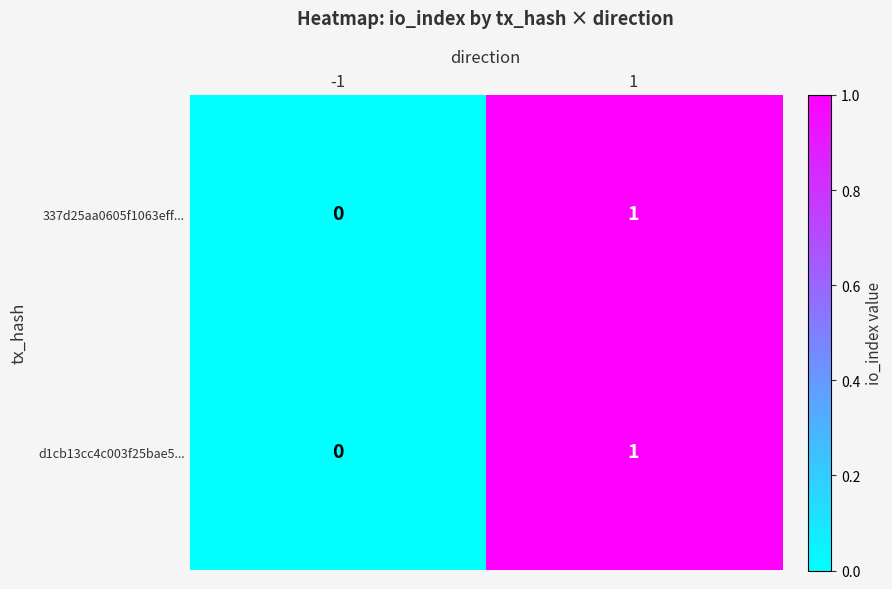

The value of 337d25aa0605f1063eff... at 1 is 1. True or false?

True